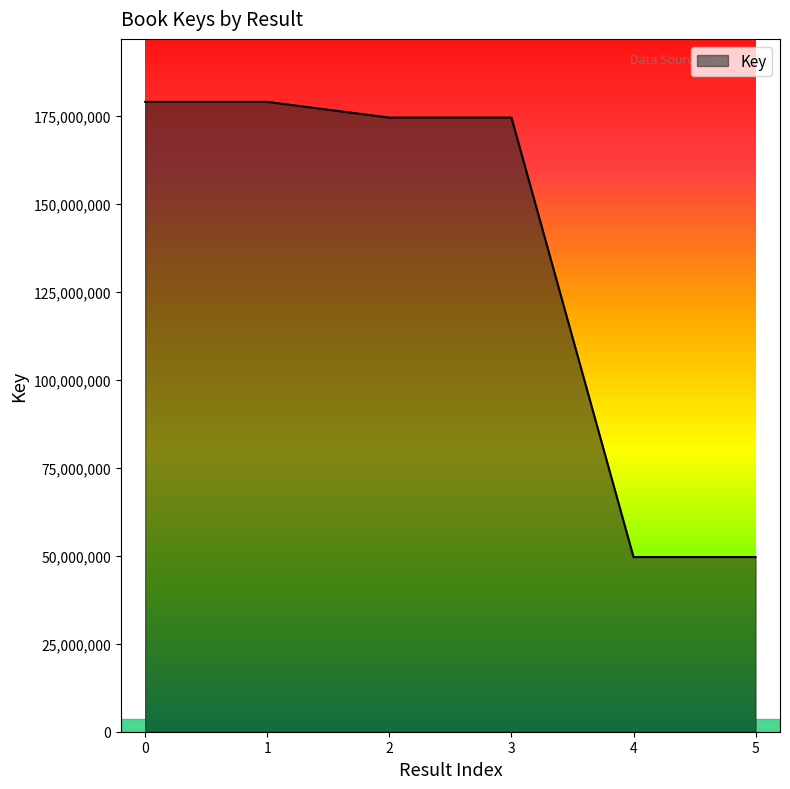

Reading left to right, what are all the values shown in this chart?

178926250	178926250	174460443	174460443	49622152	49622152